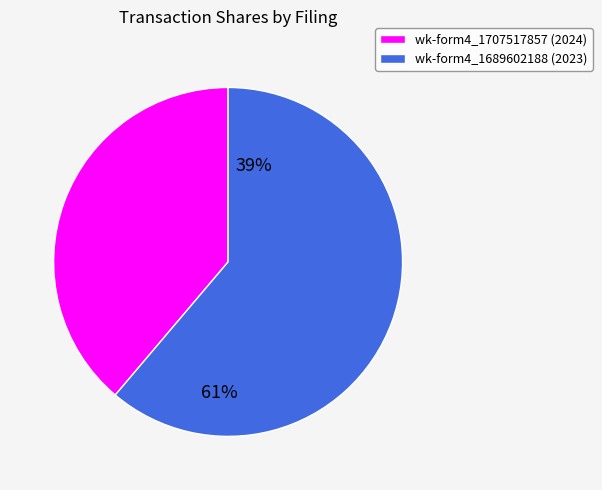

How many segments does this pie chart have?

2